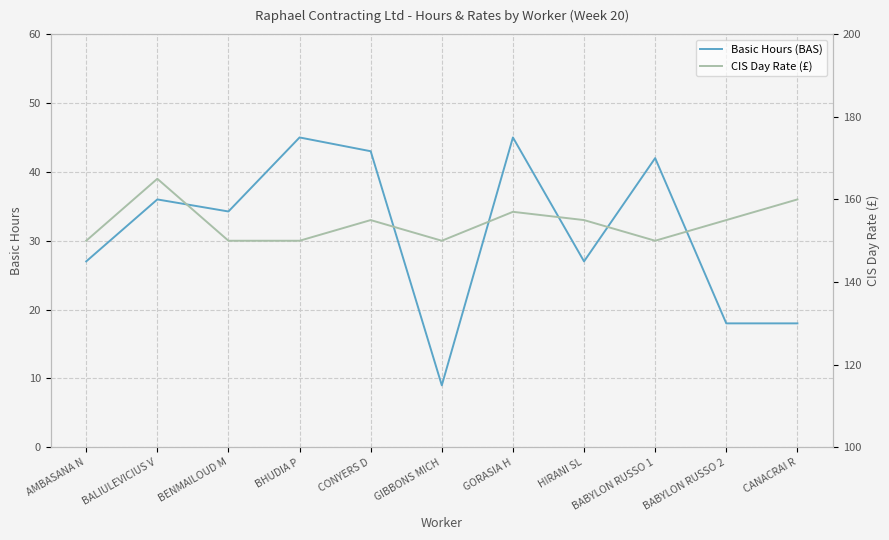

What is the lowest value of the Basic Hours (BAS) series?

9.0